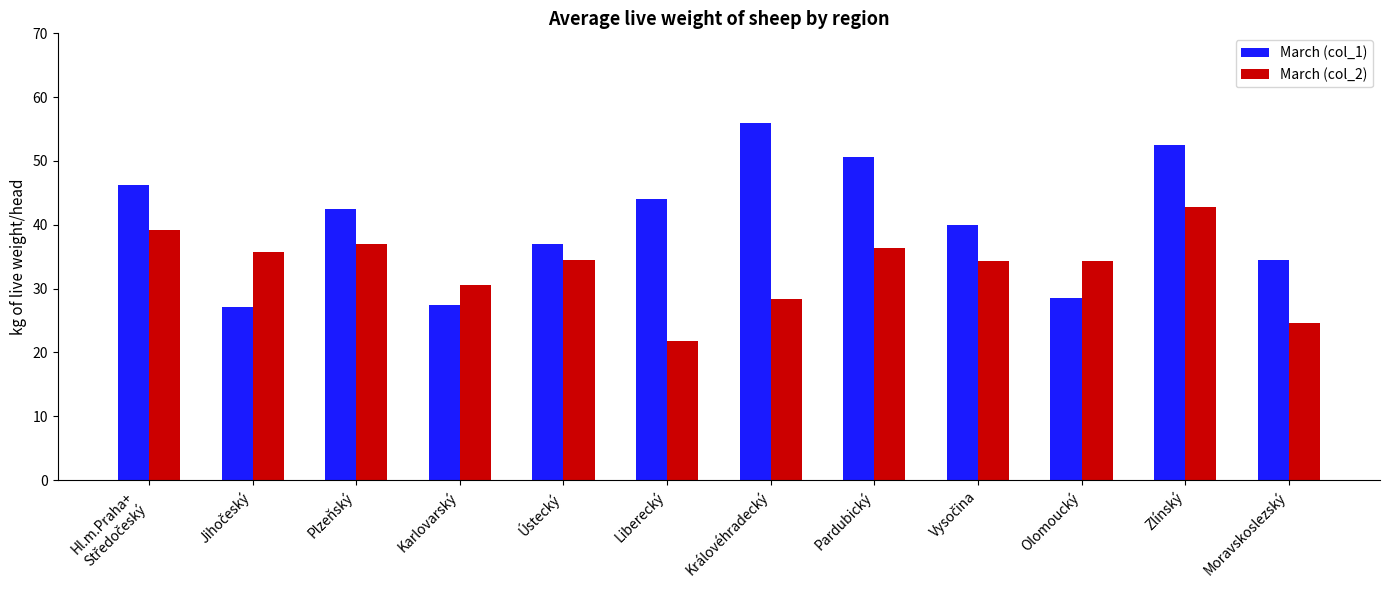

What is the label of the 5th bar from the left?

Ústecký